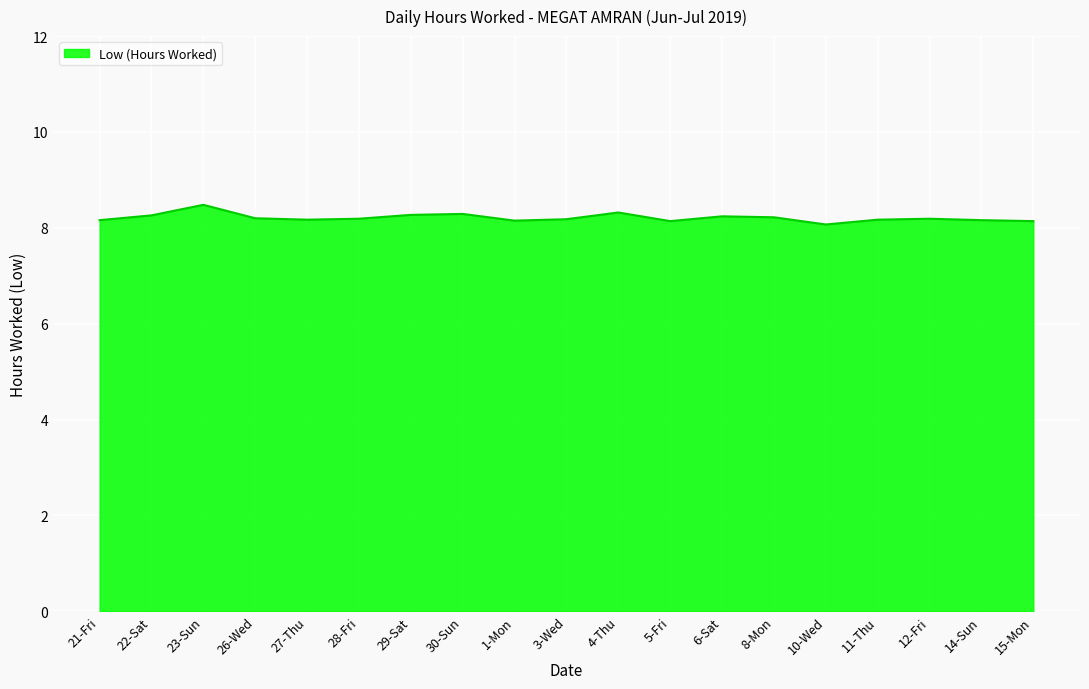

How many lines are shown in the chart?

1